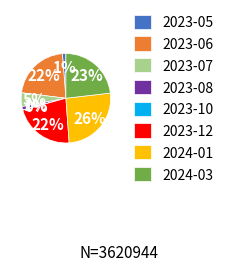

To the nearest percent, what is the combined percentage of 2023-07 and 2023-05?

6%